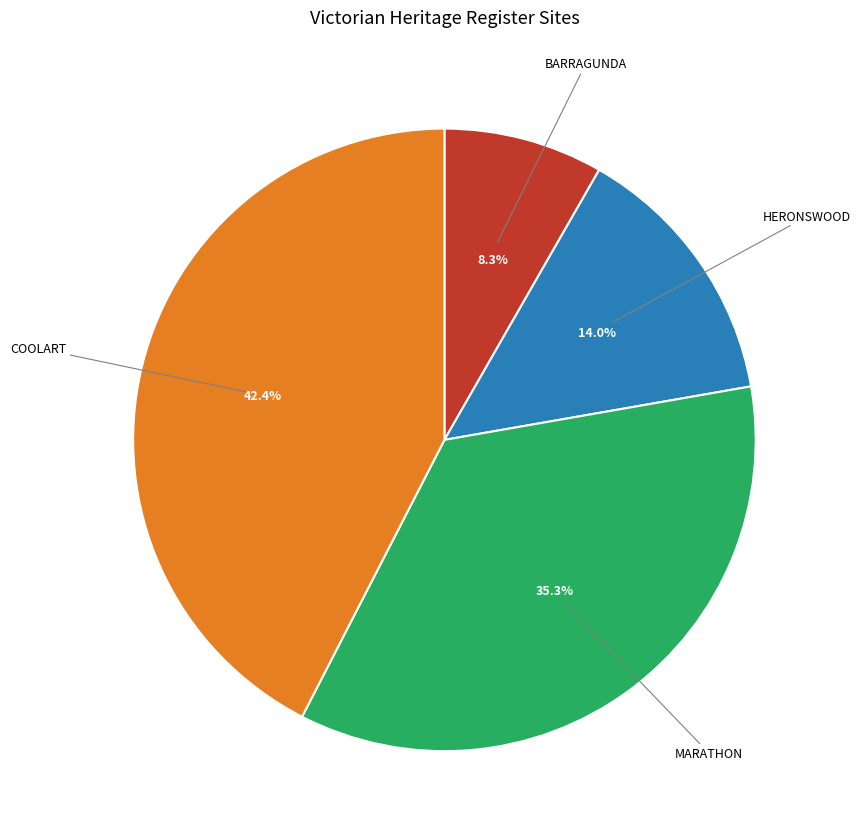

Is the sum of MARATHON and HERONSWOOD greater than half?

No